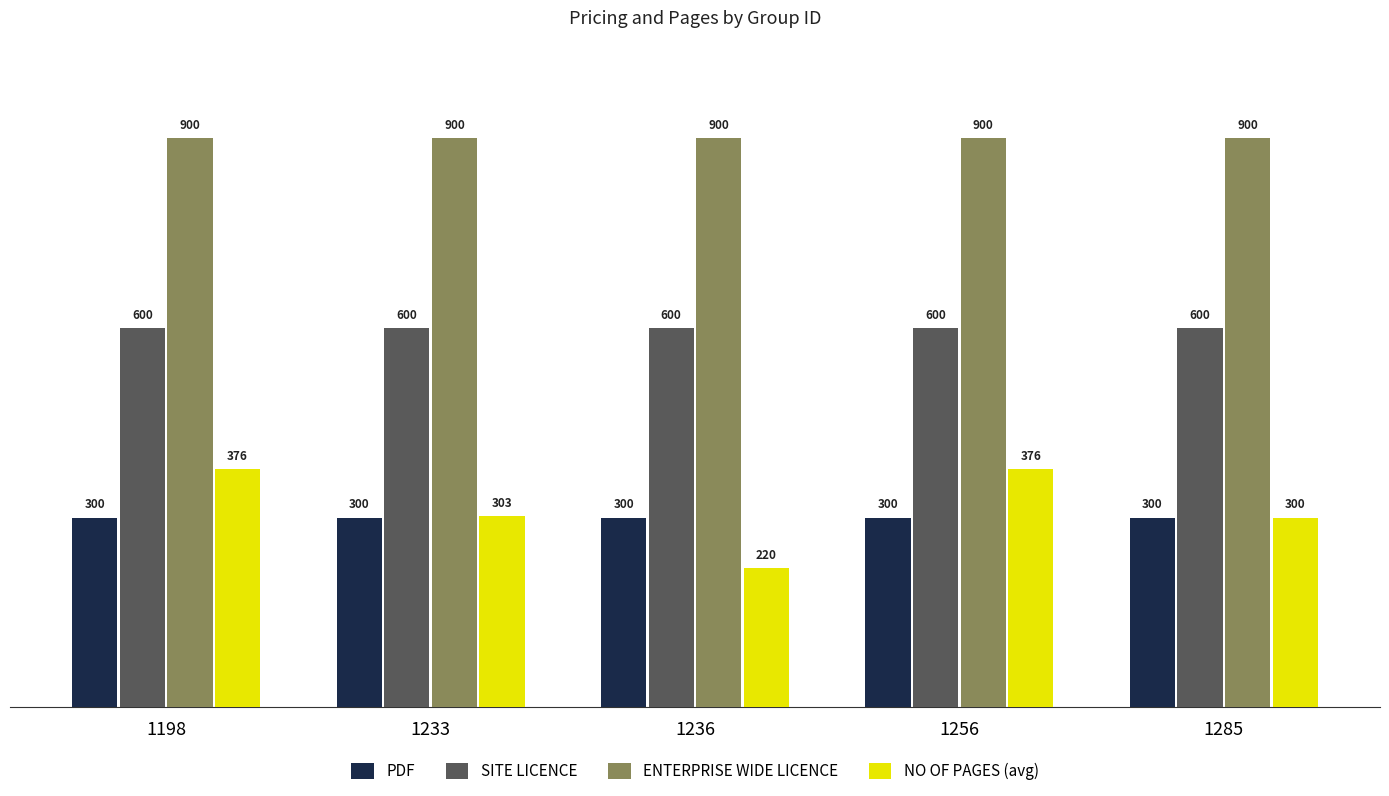

How many data points in NO OF PAGES (avg) are less than 303?

2